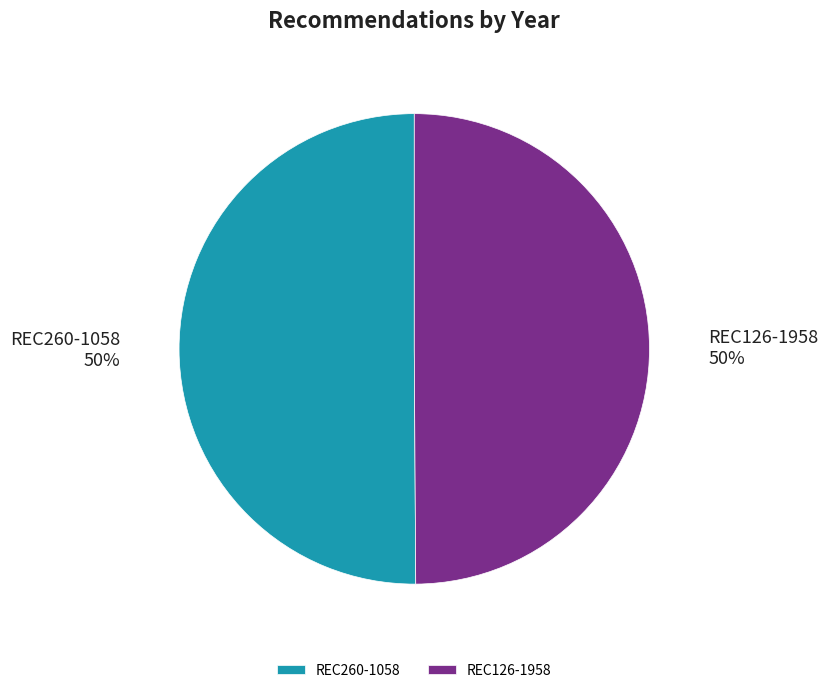

To the nearest percent, what percentage of the pie is REC126-1958?

50%